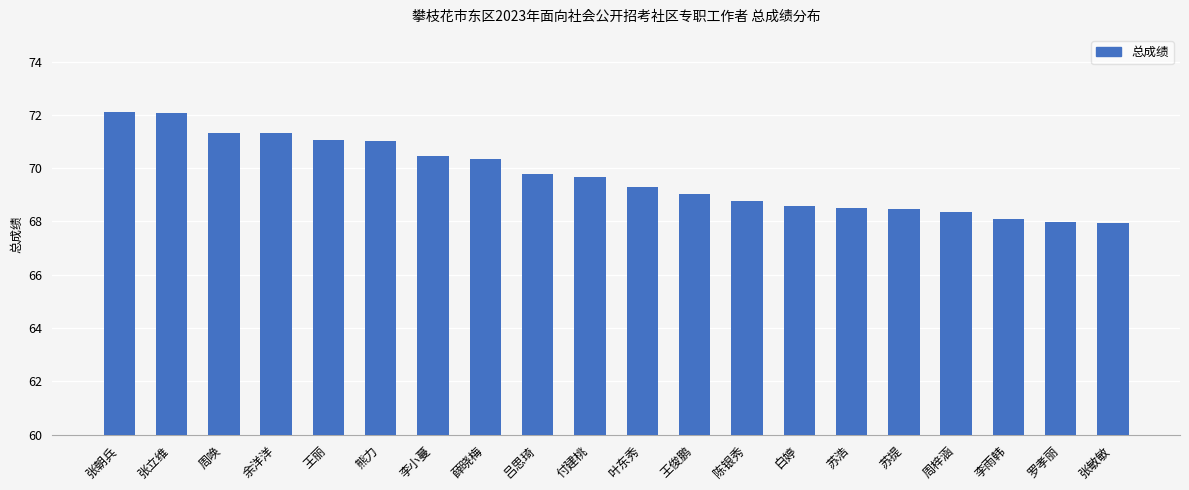

What is the sum of the values at 李雨韩 and 陈银秀?

136.9